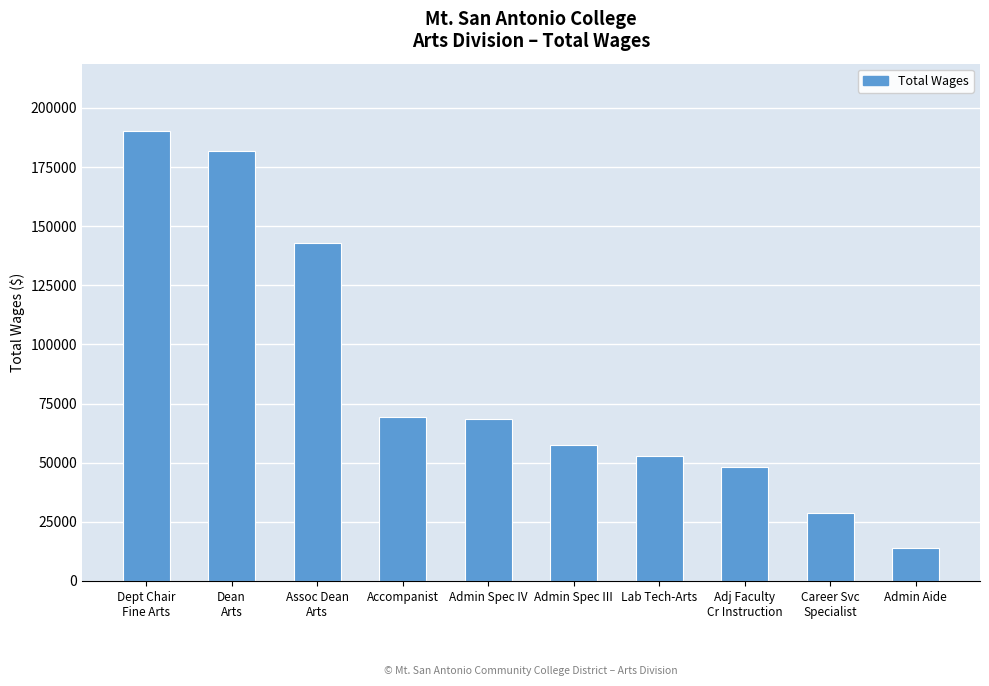

What is the value of the 7th bar from the left?

52856